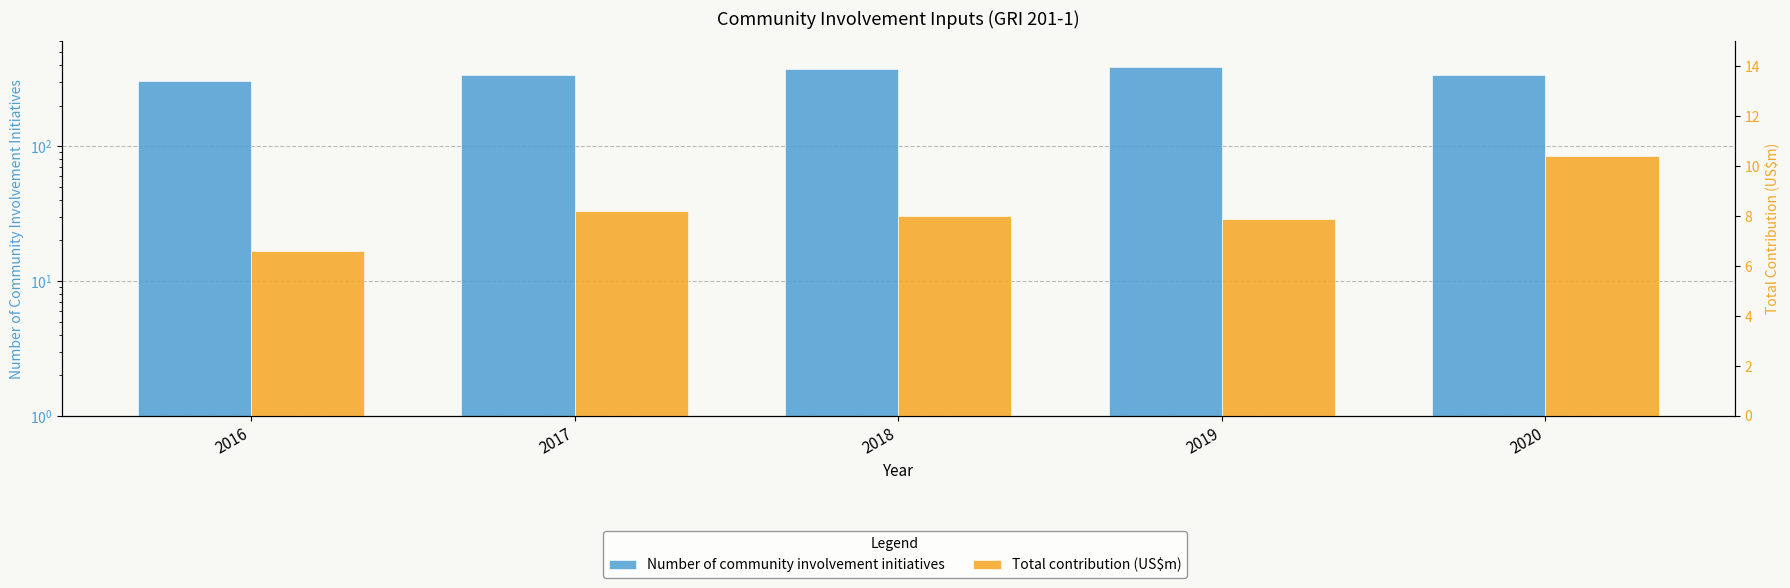

How many categories are shown in the chart?

5